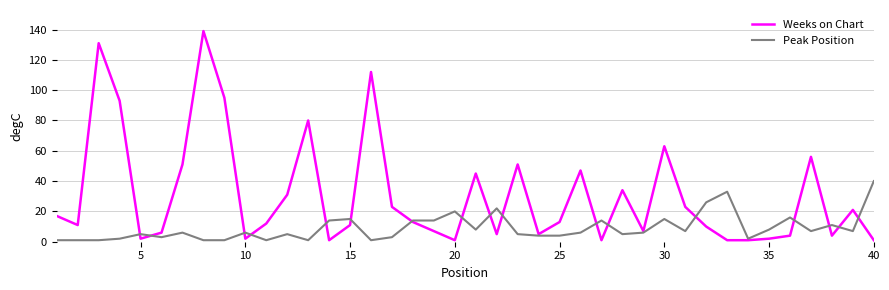

What are all the series names shown in the legend?

Weeks on Chart, Peak Position